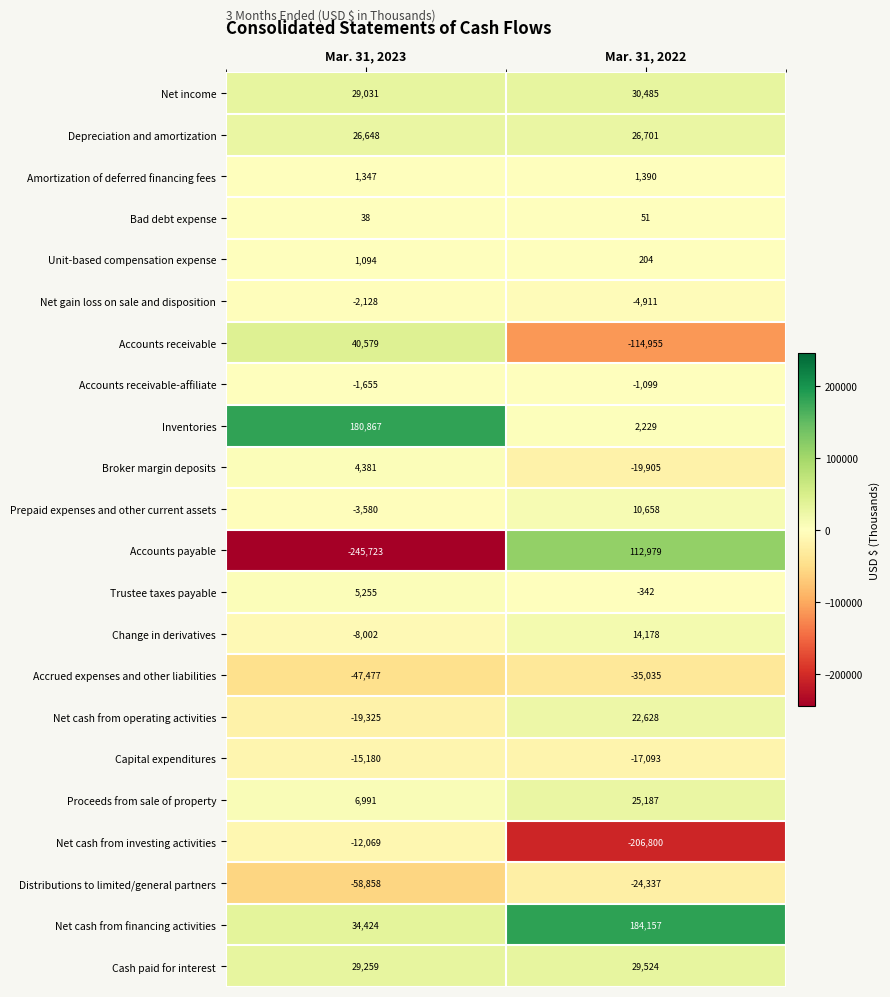

At which category does the chart reach its minimum across all series?

Mar. 31, 2023